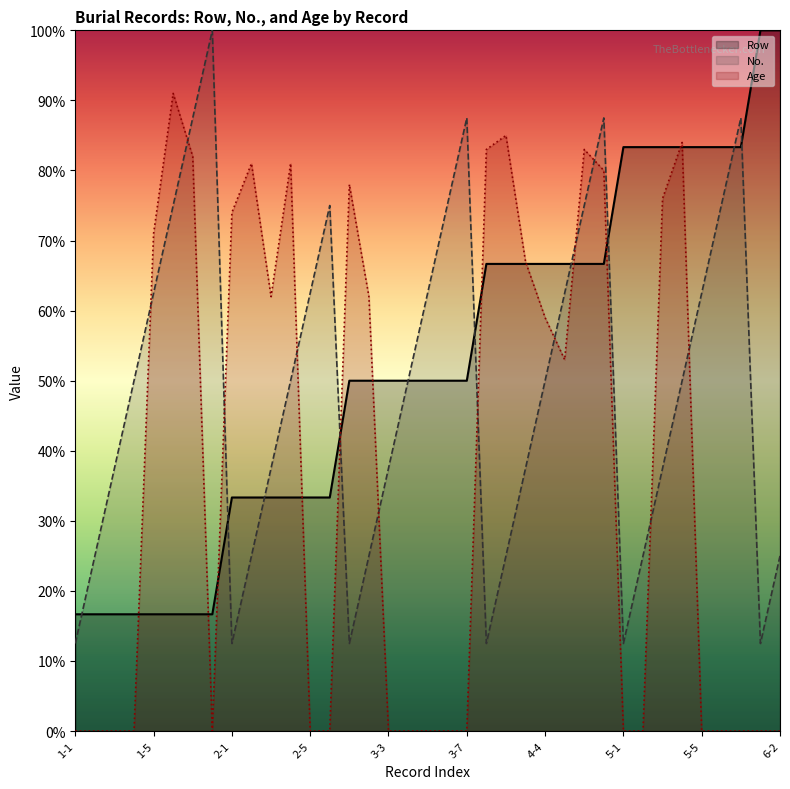

What is the total value across all series at 5-1?

95.8